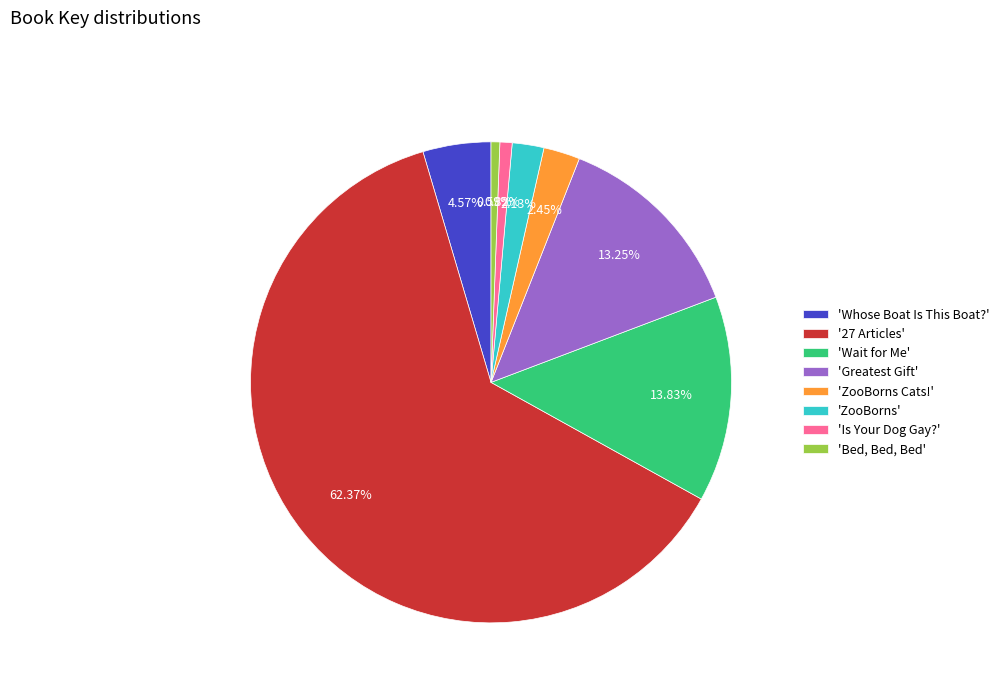

What is the ratio of the value at 'Whose Boat Is This Boat?' to the value at 'Is Your Dog Gay?'?

5.6